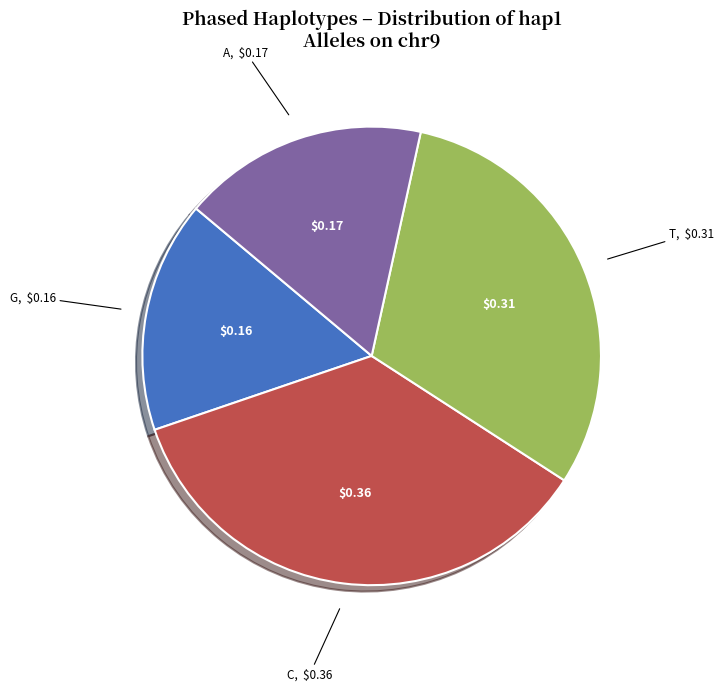

Is there any slice that represents more than half of the pie?

No